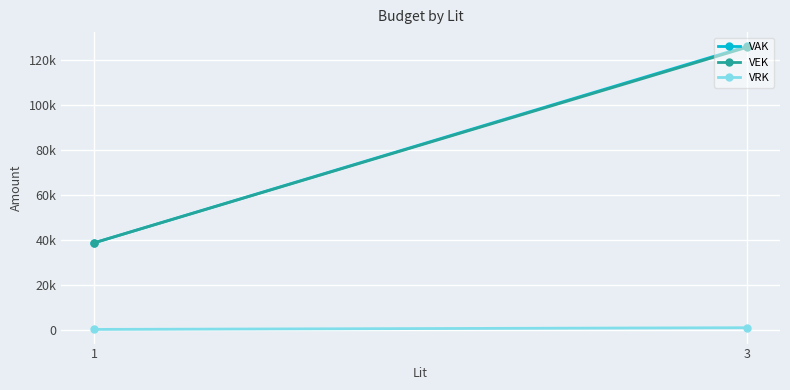

Is the value of VRK at 1 greater than the value of VEK at 1?

No